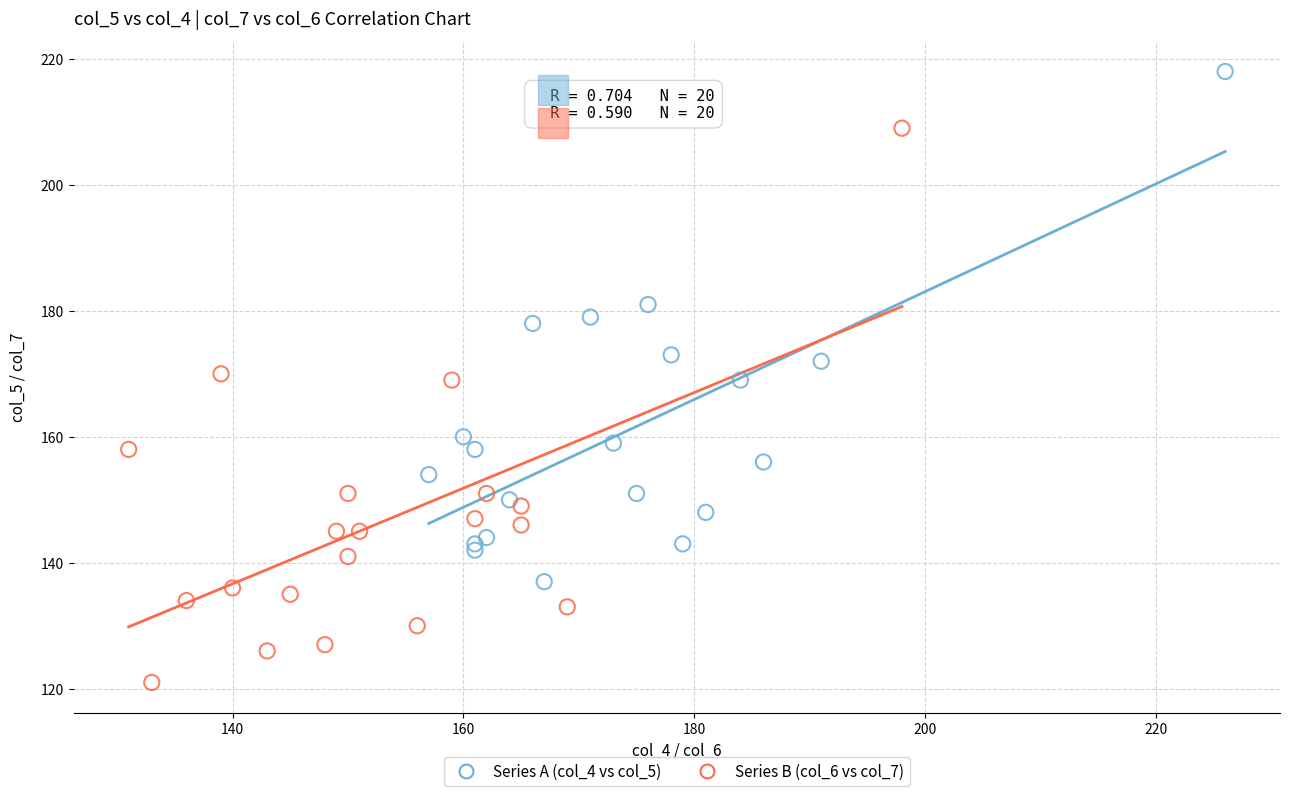

Which series reaches the minimum Y coordinate?

Series B (col_6 vs col_7)